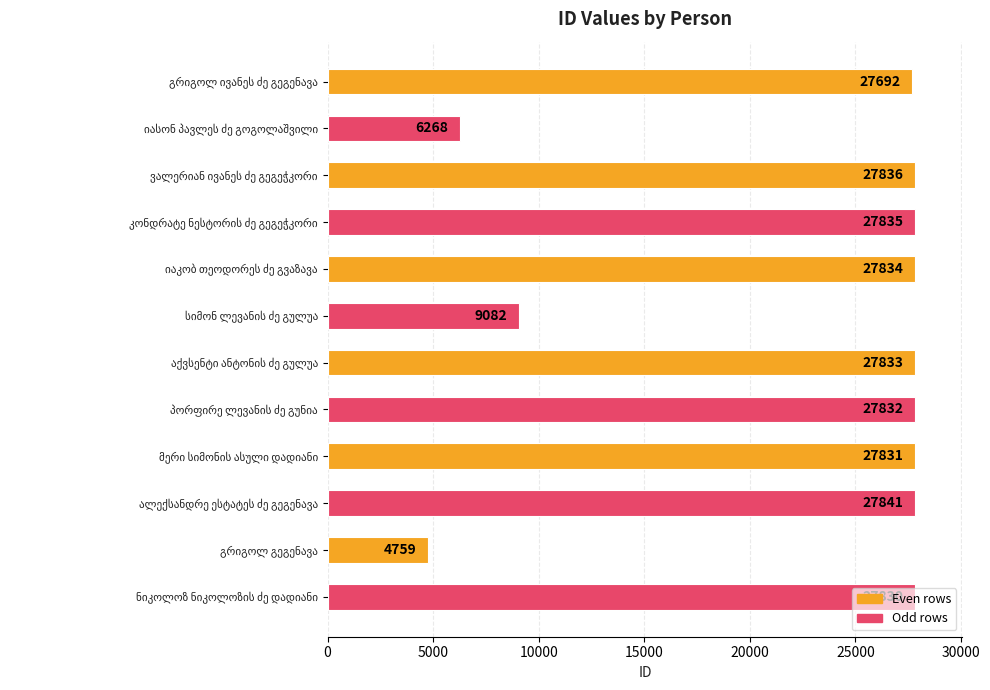

What is the average value?

22539